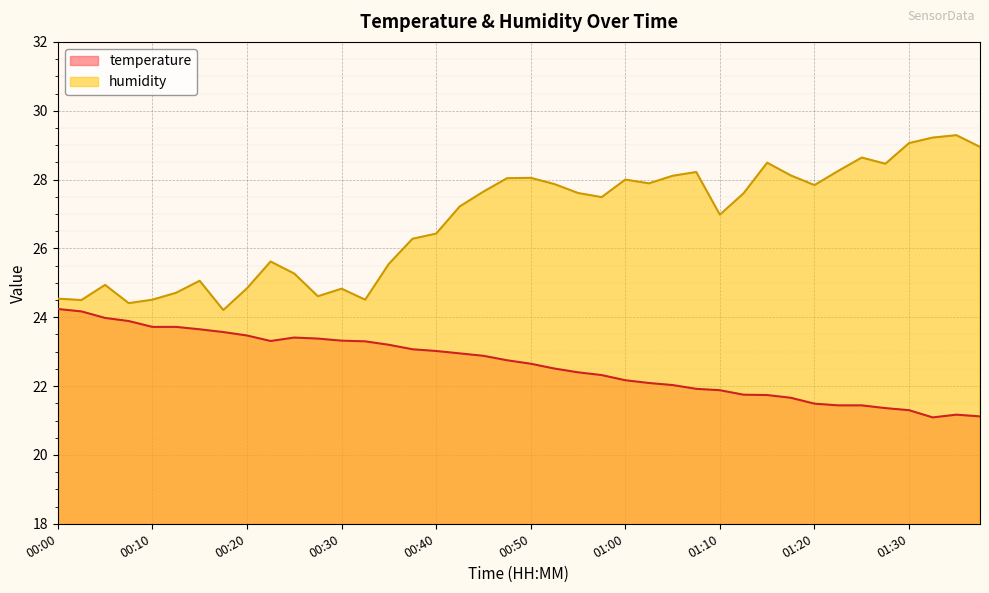

The temperature series shows 9.9 at 00:42. True or false?

False